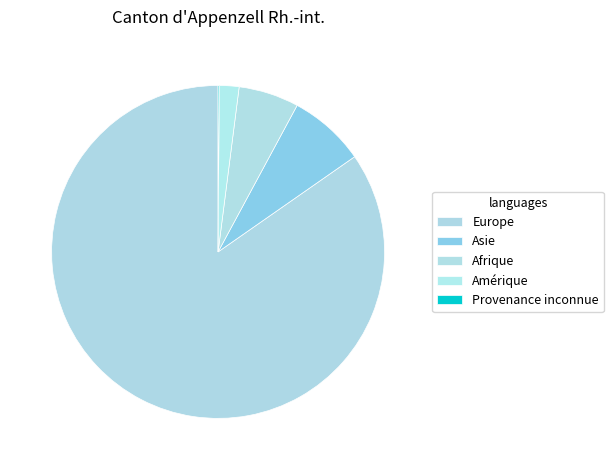

True or false: Provenance inconnue accounts for 0% of the total.

True